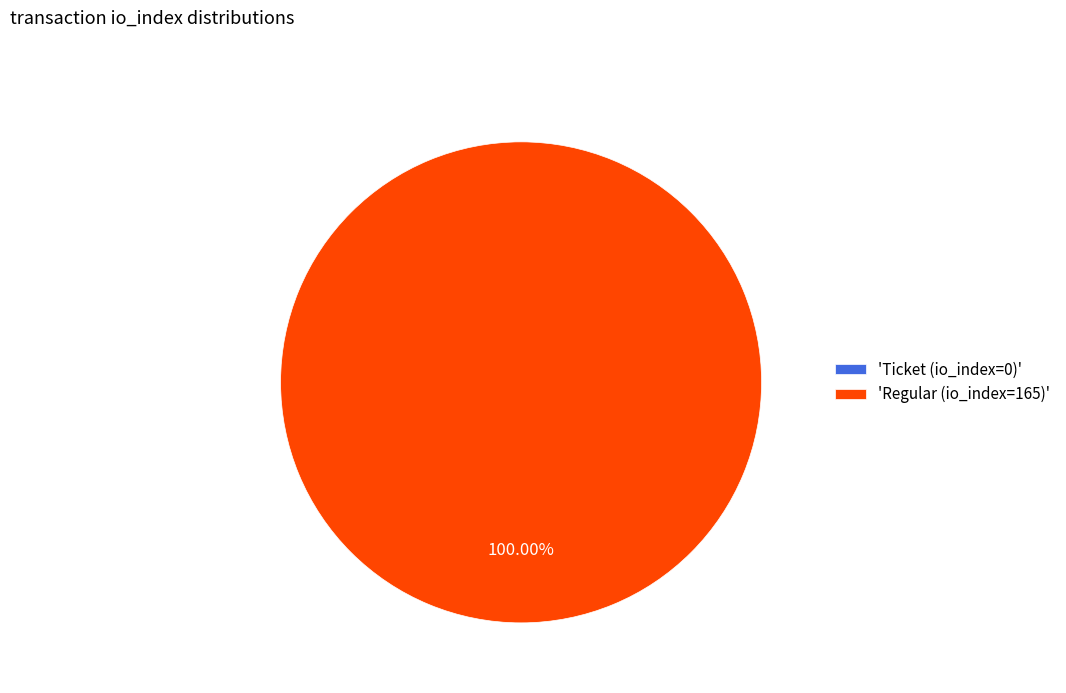

Which category has the biggest portion of the pie?

Regular (io_index=165)